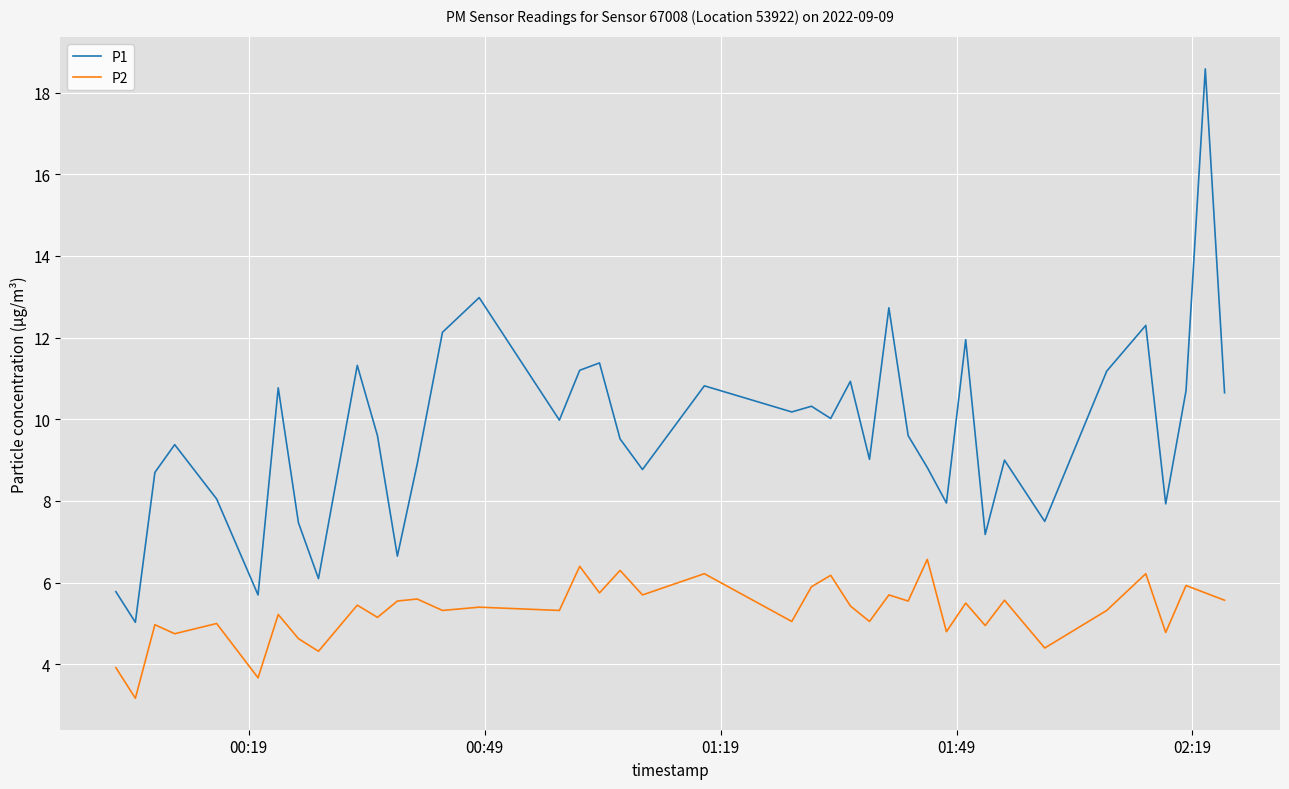

Which series has the widest spread of values?

P1